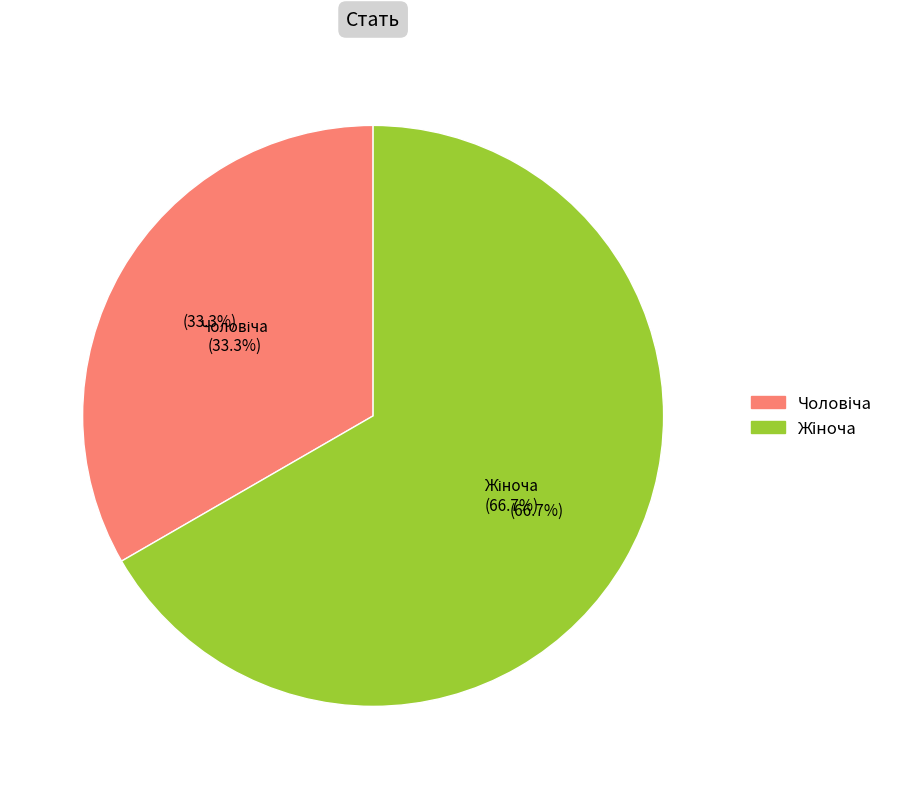

Which slice is the largest?

Жіноча